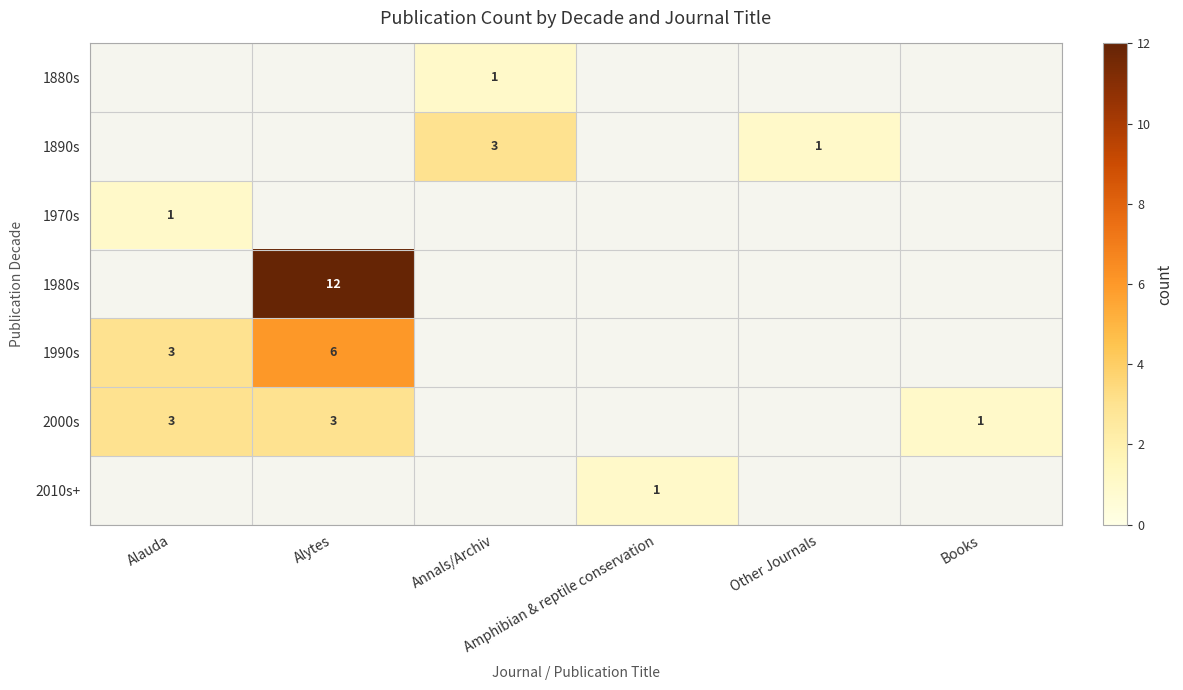

Is the value of 1880s at Other Journals greater than the value of 2000s at Alauda?

No